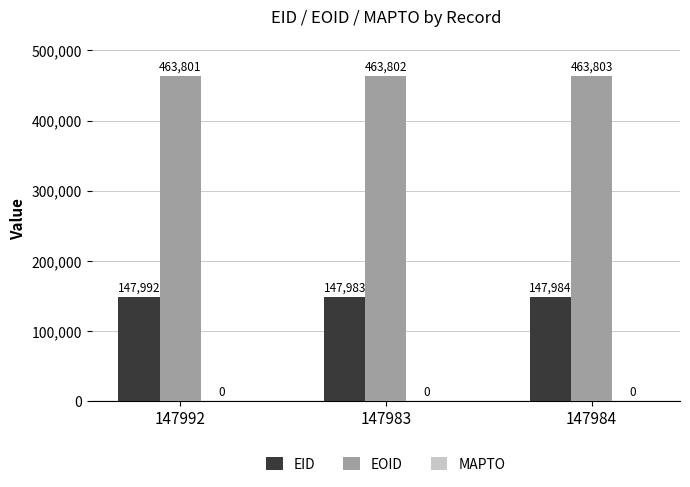

True or false: EOID has a value of 811512 at 147992.

False